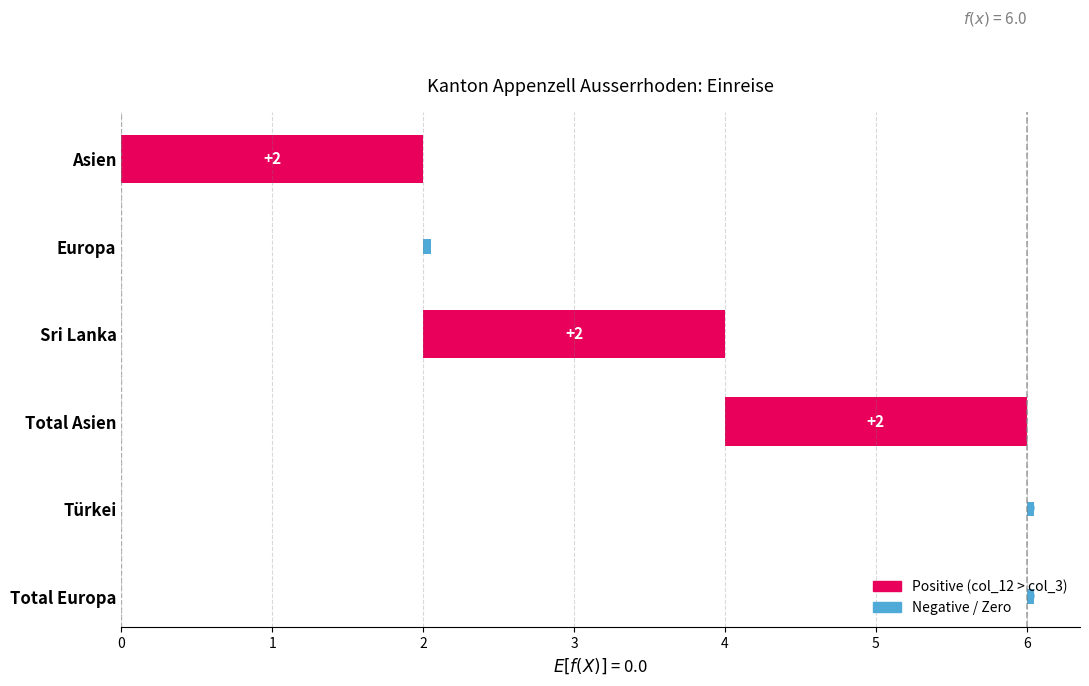

Which series has the largest range (max minus min)?

col_12